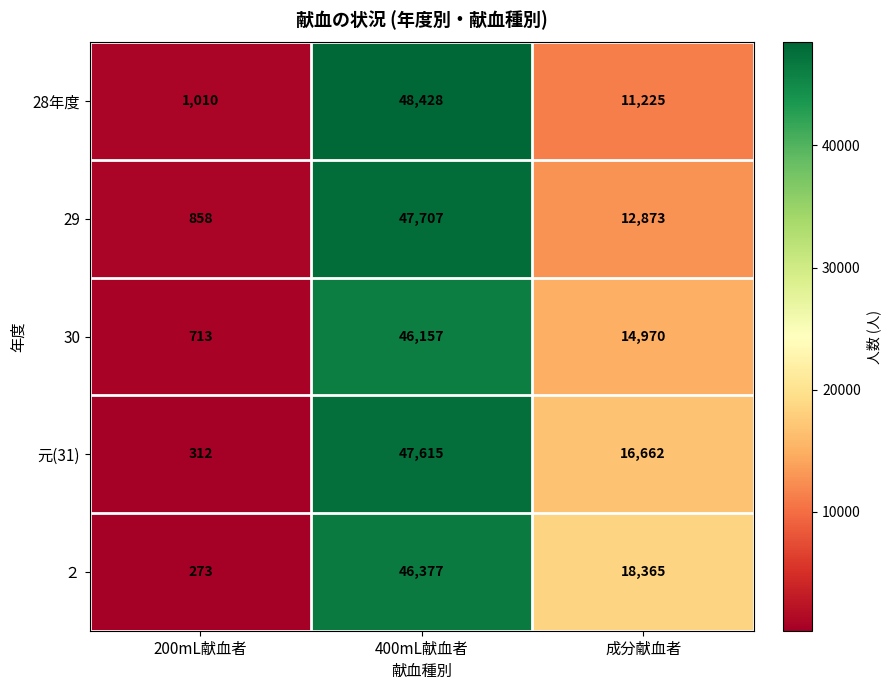

Count the number of data series in this chart.

5